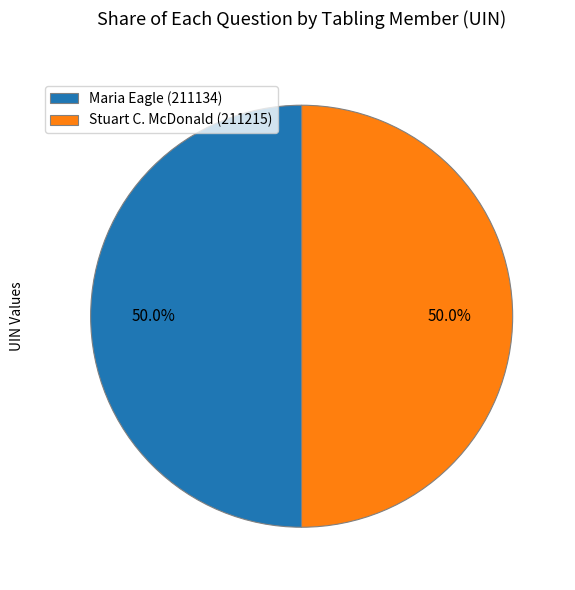

The Stuart C. McDonald (211215) slice represents 50% of the pie. True or false?

True